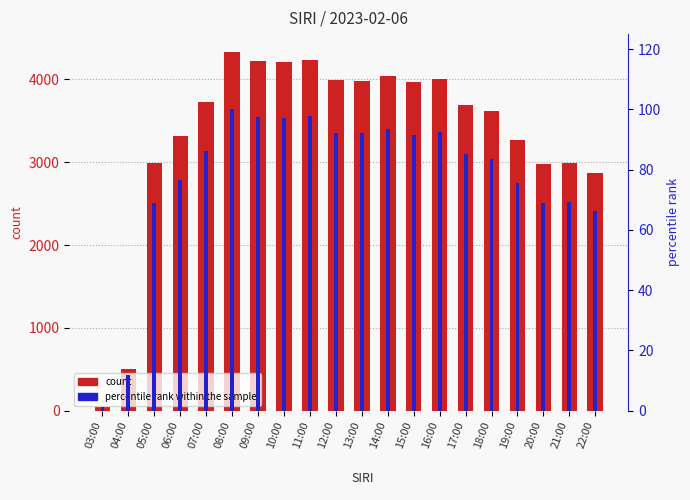

Are the bars horizontal?

No